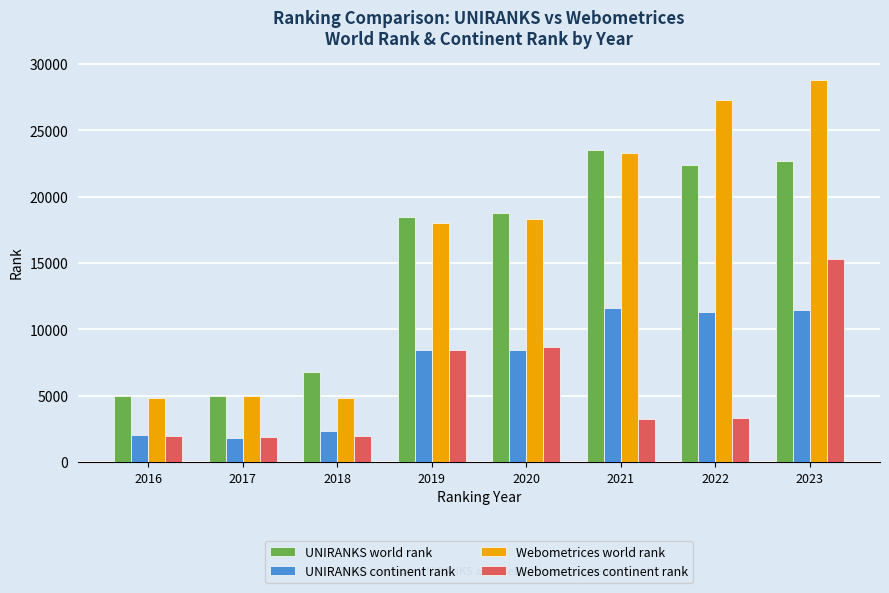

Rank the series by their maximum value, from lowest to highest.

UNIRANKS continent rank, Webometrices continent rank, UNIRANKS world rank, Webometrices world rank